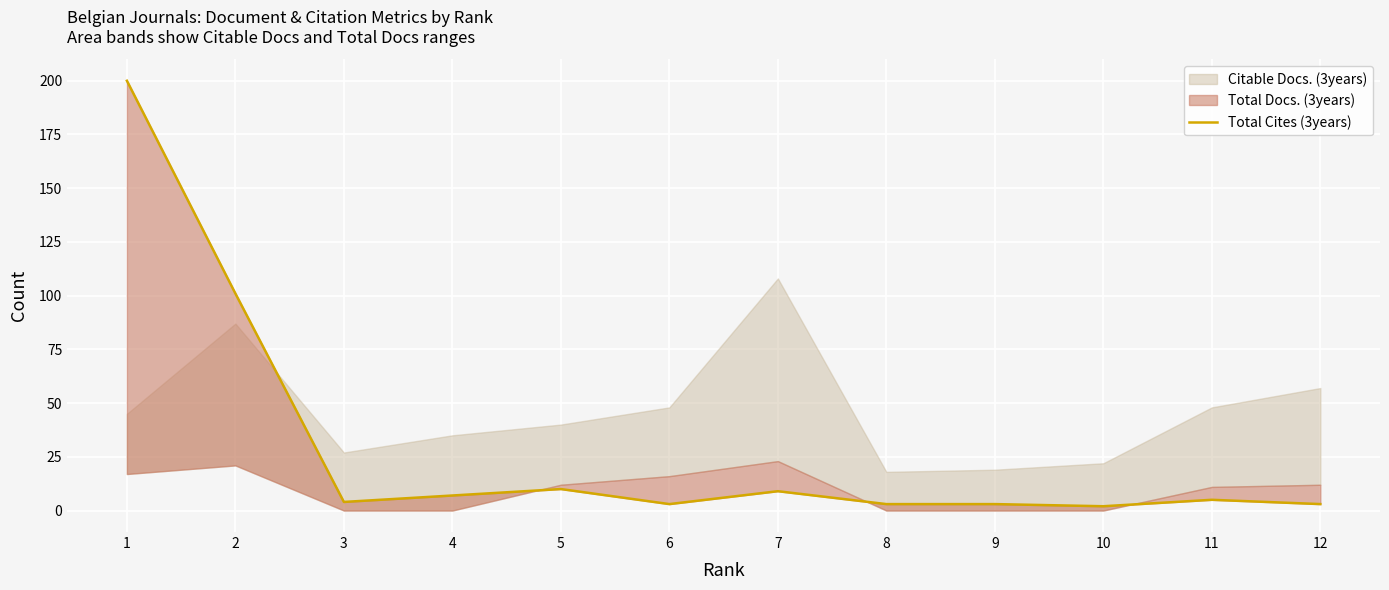

What is the value of the 2nd point from the left?

101